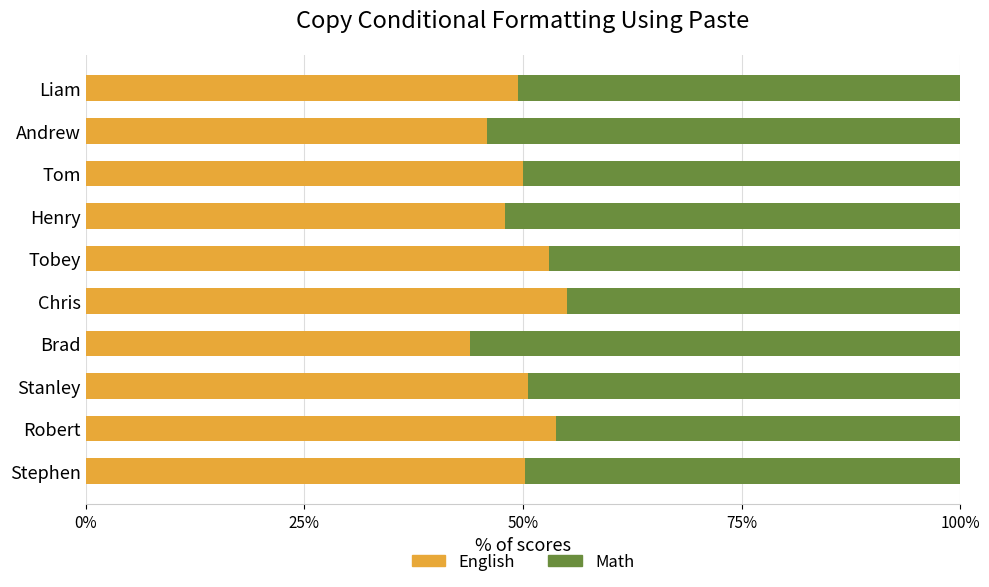

What is the lowest value of the English series?

44.0